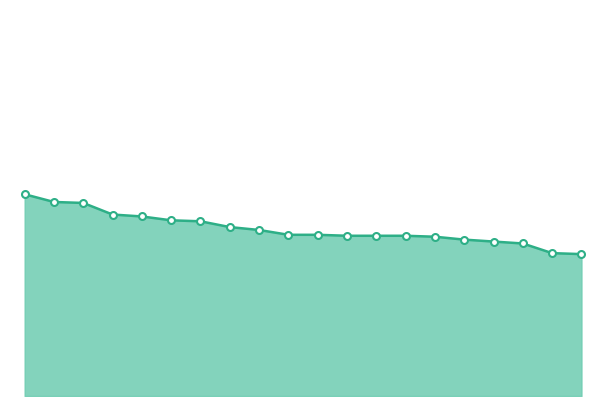

What is the difference between the second highest and minimum values?

5.4